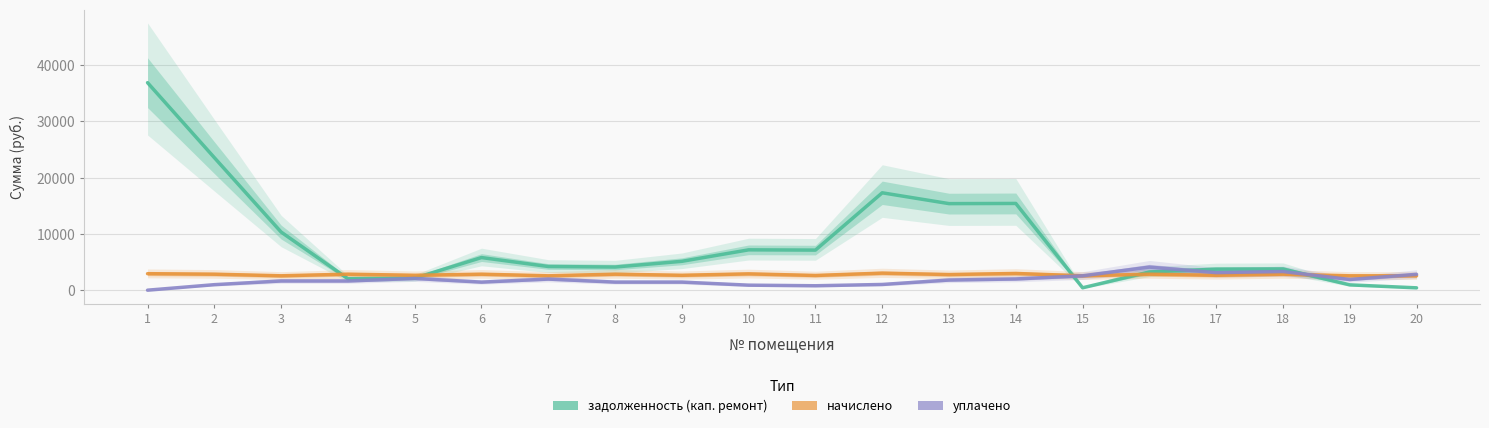

How many values in the уплачено series are below 1803?

10